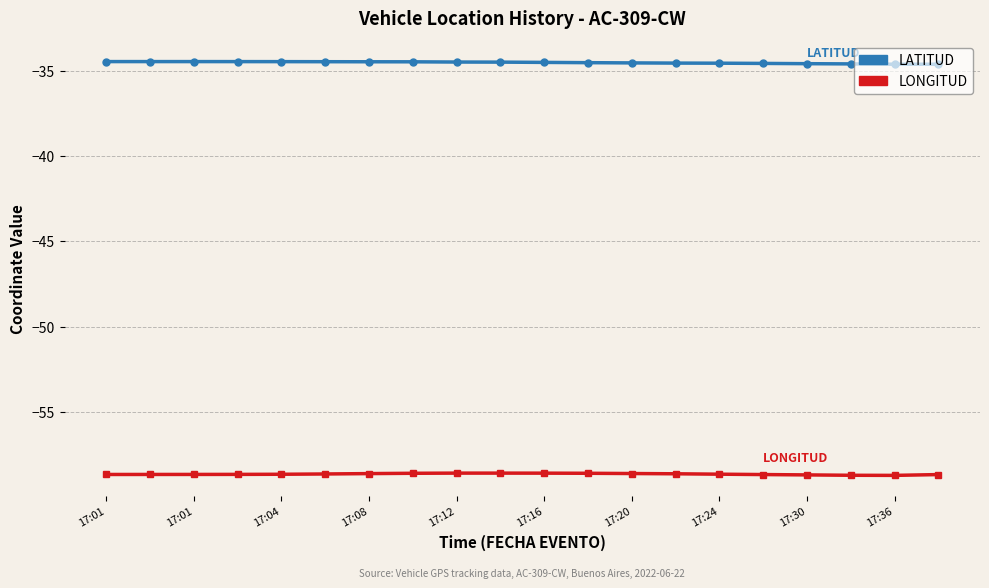

What is the highest value of the LONGITUD series?

-58.6